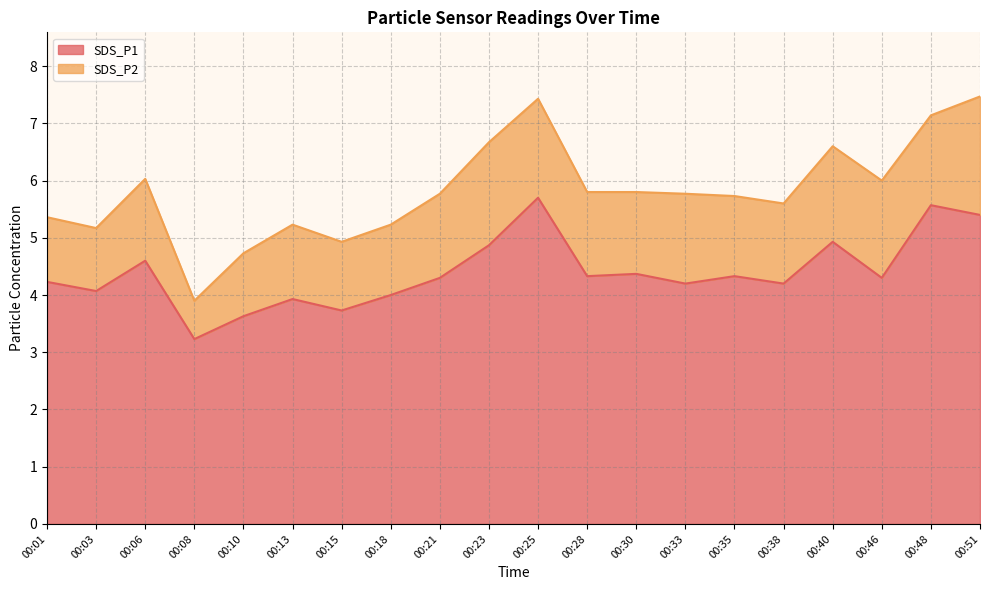

The chart shows a value of 4.3 at 00:28. True or false?

True